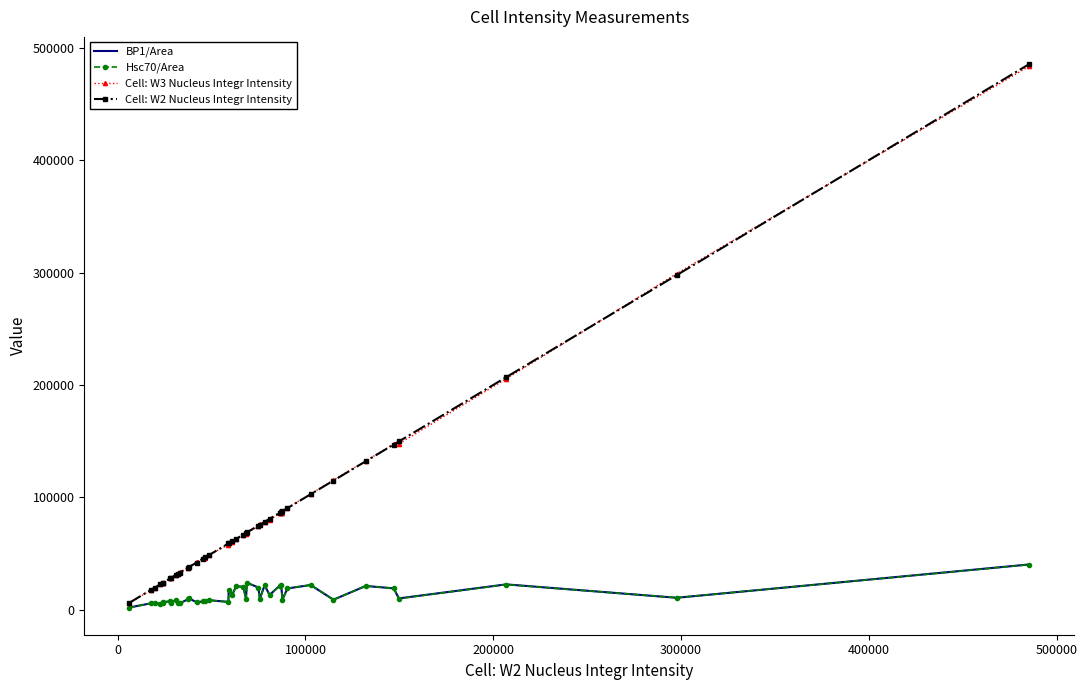

What is the maximum value shown in the chart?

485497.0